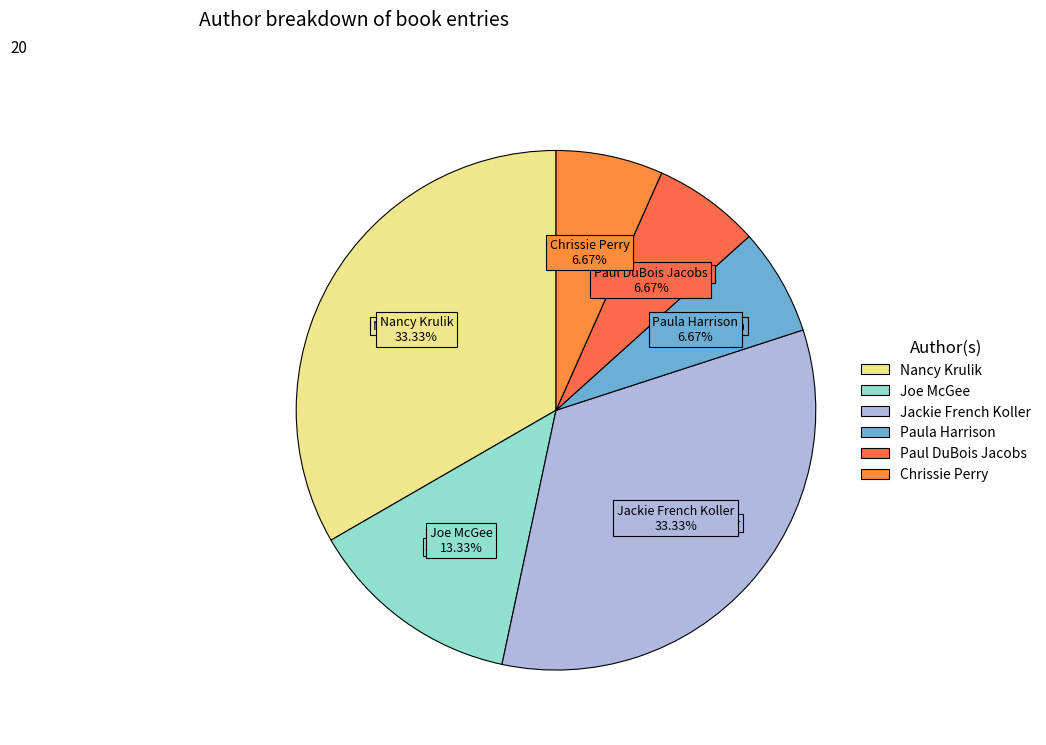

What is the smallest slice in the pie chart?

Paula Harrison (972432545)